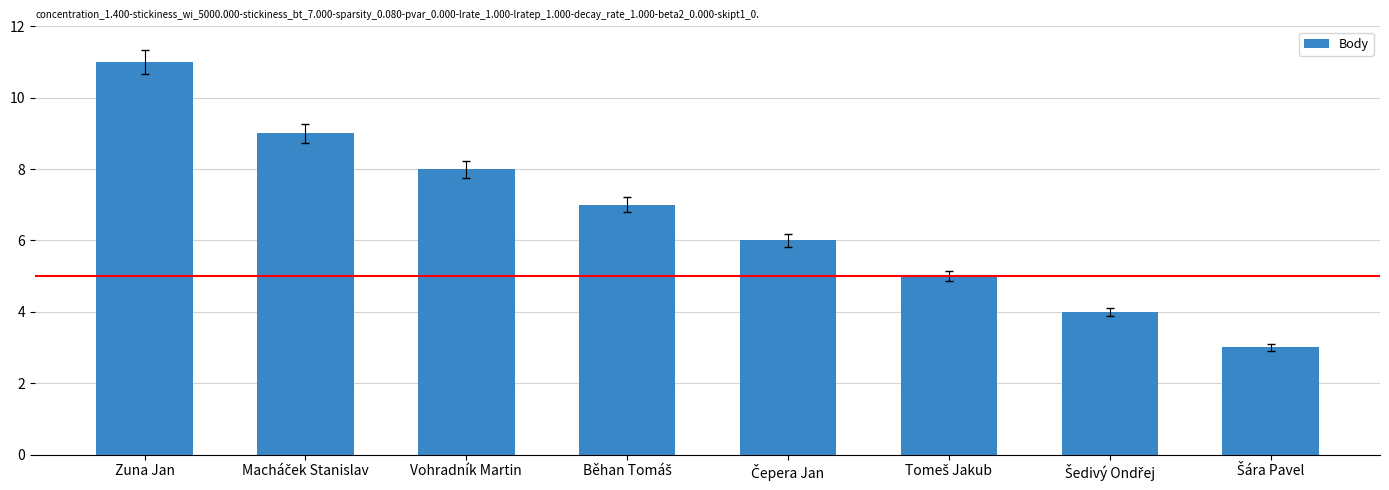

What is the greatest value displayed?

11